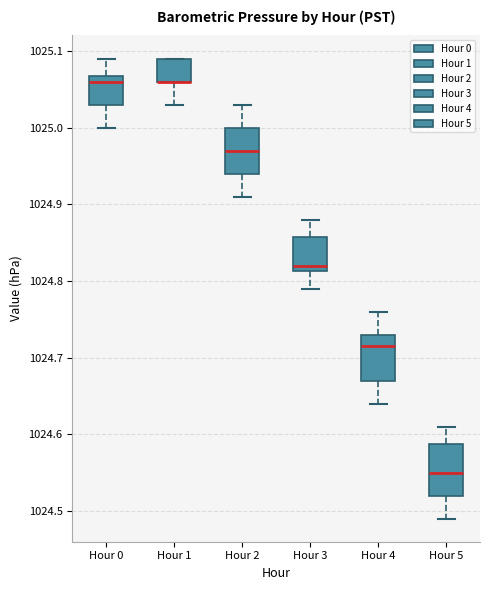

Reading left to right, transcribe this box plot: for each box, give where its median line is, the range the box spans, and where its two whiskers end, as read against the y-axis. The values are not printed on the chart, so give them approximately, as read against the axis.

Hour 0: median 1025.06, box 1025.03 to 1025.07, whiskers 1025.00 to 1025.09
Hour 1: median 1025.06 (drawn on the box's lower edge), box 1025.06 to 1025.09, whiskers 1025.03 to 1025.09
Hour 2: median 1024.97, box 1024.94 to 1025.00, whiskers 1024.91 to 1025.03
Hour 3: median 1024.82, box 1024.81 to 1024.86, whiskers 1024.79 to 1024.88
Hour 4: median 1024.72, box 1024.67 to 1024.73, whiskers 1024.64 to 1024.76
Hour 5: median 1024.55, box 1024.52 to 1024.59, whiskers 1024.49 to 1024.61